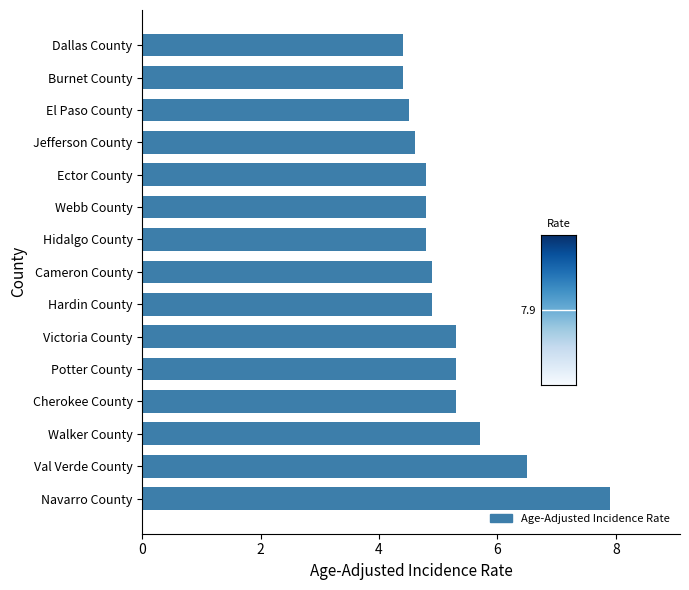

Where is the data nearest to the value 6?

Walker County